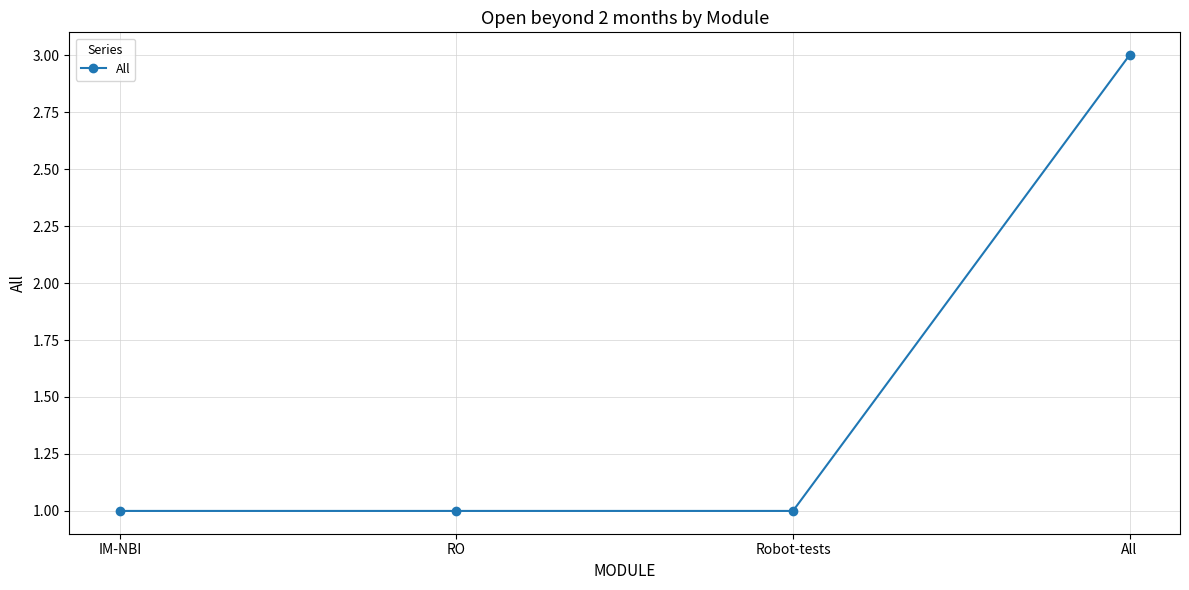

Count the values in the range 1 to 3.

4